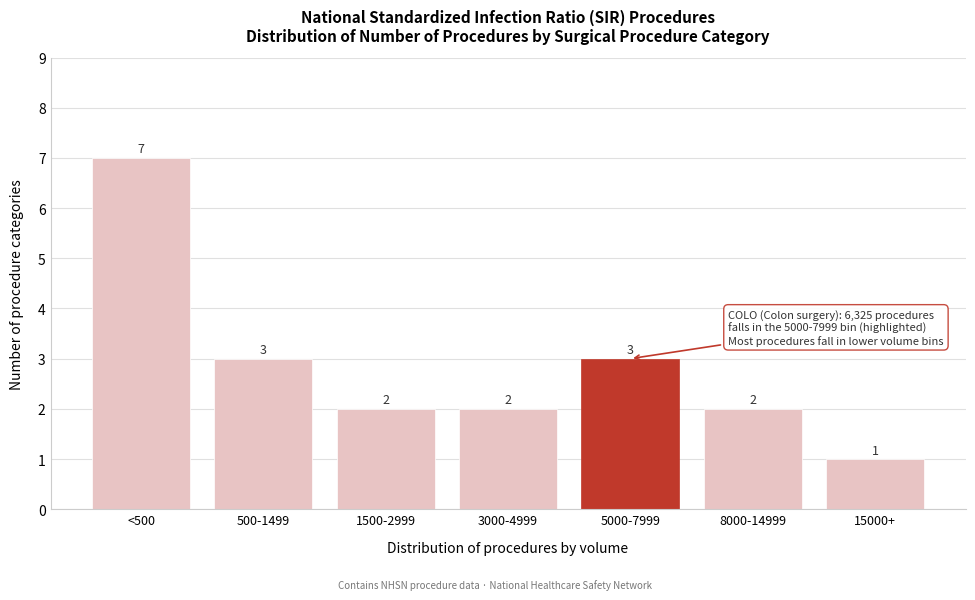

Reading right to left, what are all the values shown in this chart?

15000+=1	8000-14999=2	5000-7999=3	3000-4999=2	1500-2999=2	500-1499=3	<500=7